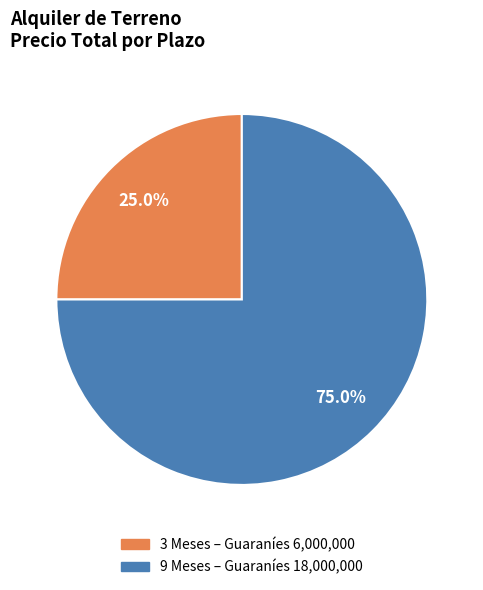

How many slices are in this pie chart?

2